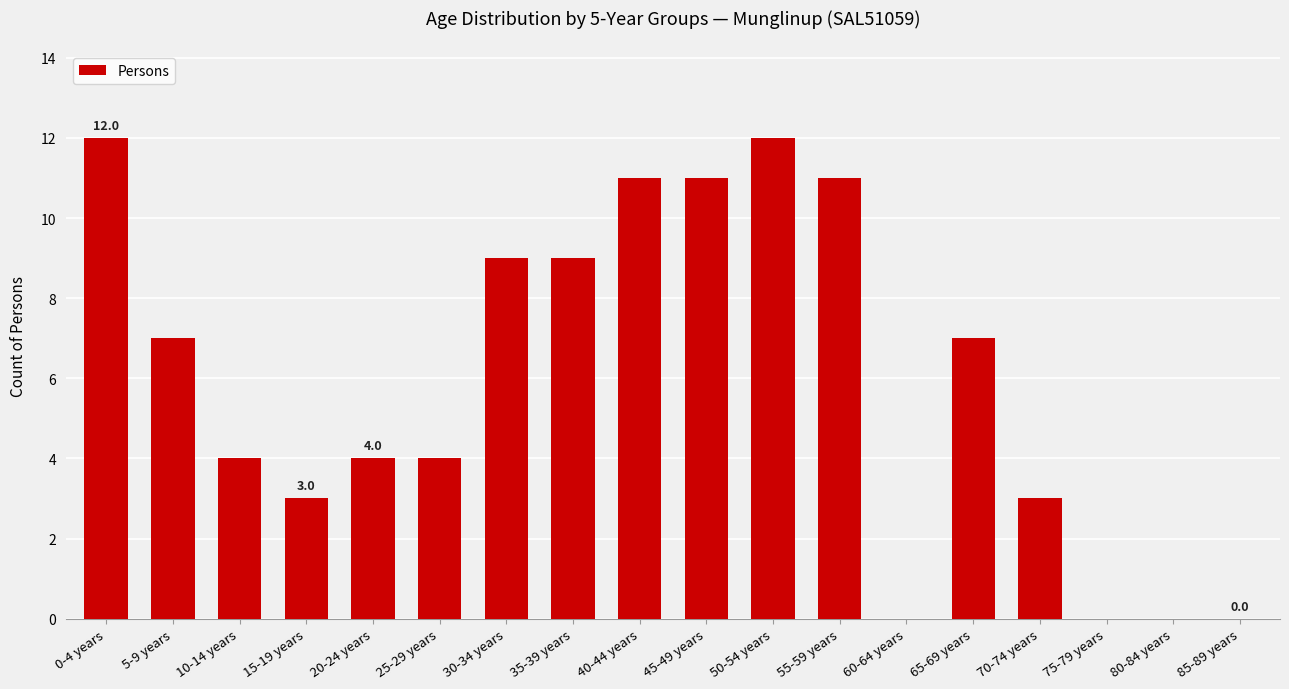

What is the maximum value shown in the chart?

12